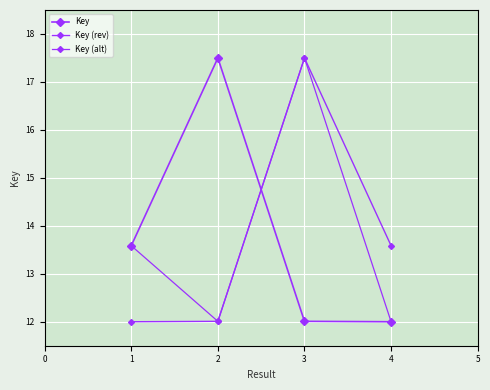

How many data points in Key (rev) are above 13?

2